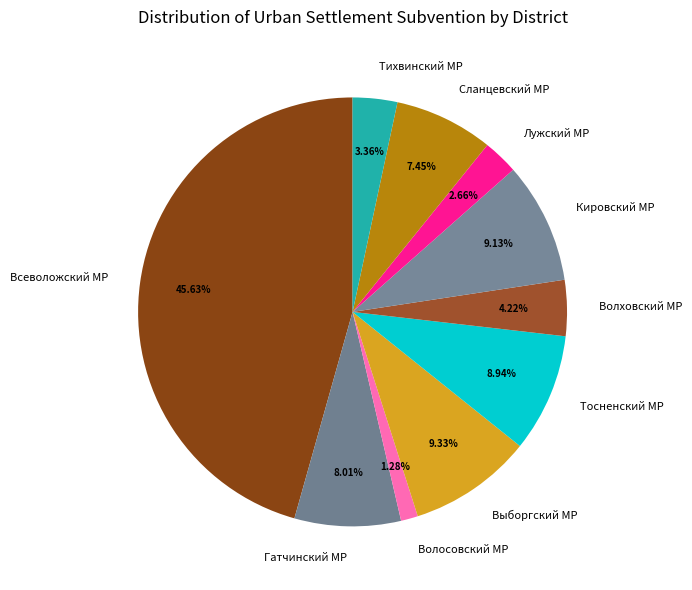

What is the smallest slice in the pie chart?

Волосовский МР